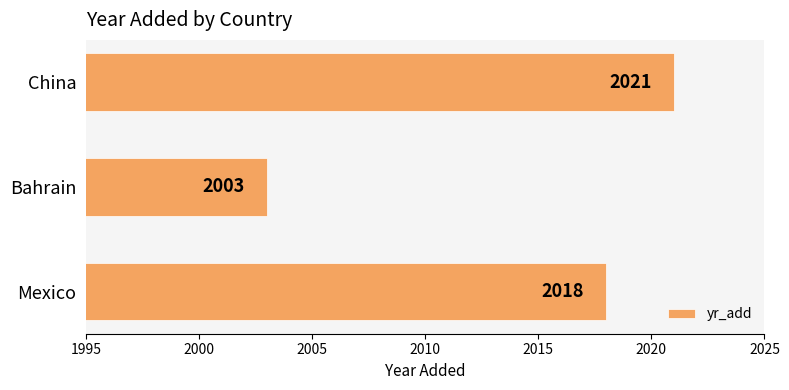

The value at Mexico is 418. True or false?

False